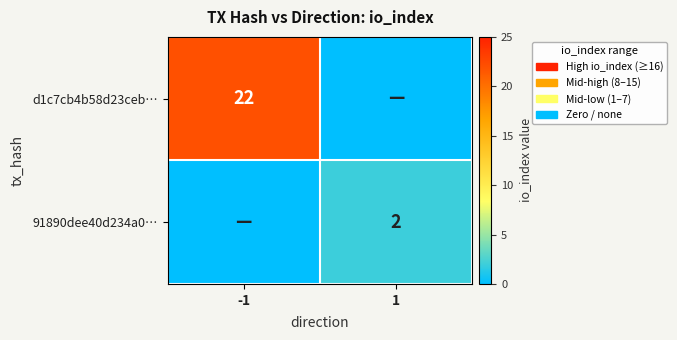

True or false: d1c7cb4b58d23ceb… has a value of 22 at -1.

True